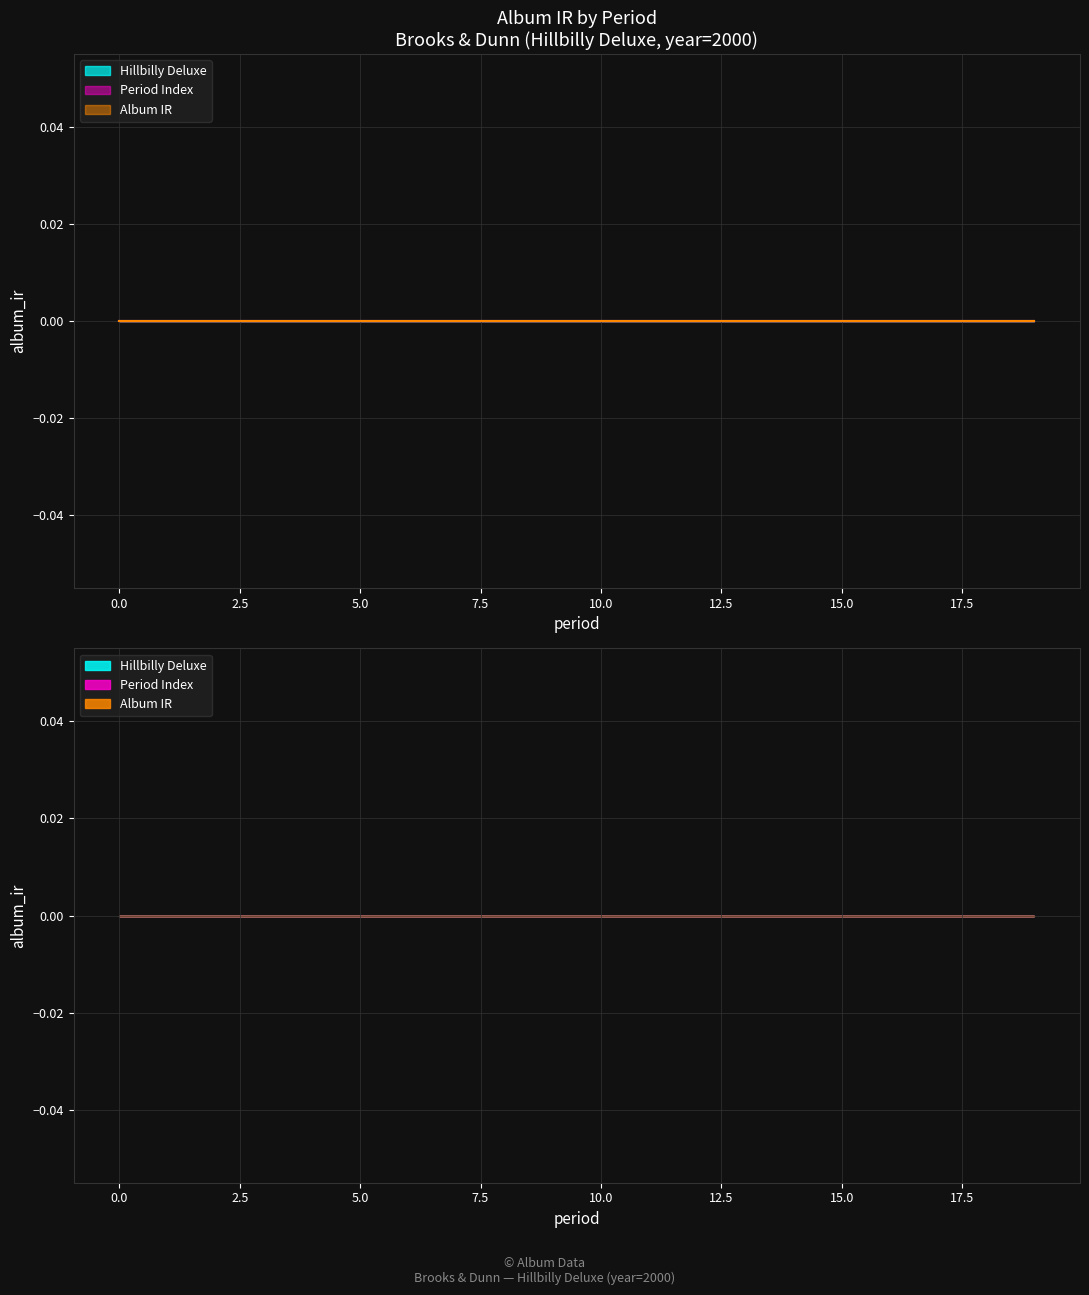

Count the number of categories in the chart.

20